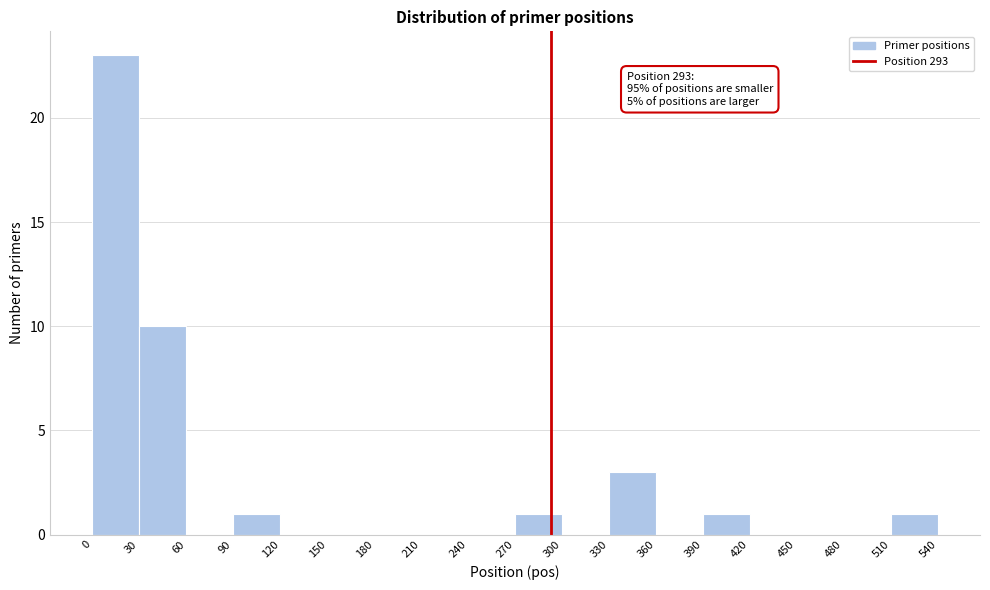

Which range on the x-axis has the tallest bar?

0 to 30